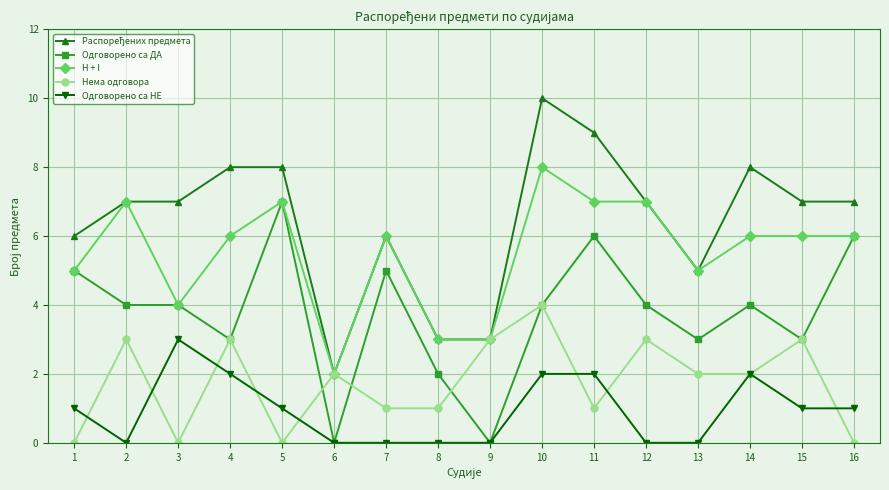

Count the Одговорено са ДА values in the range 3 to 5.

10